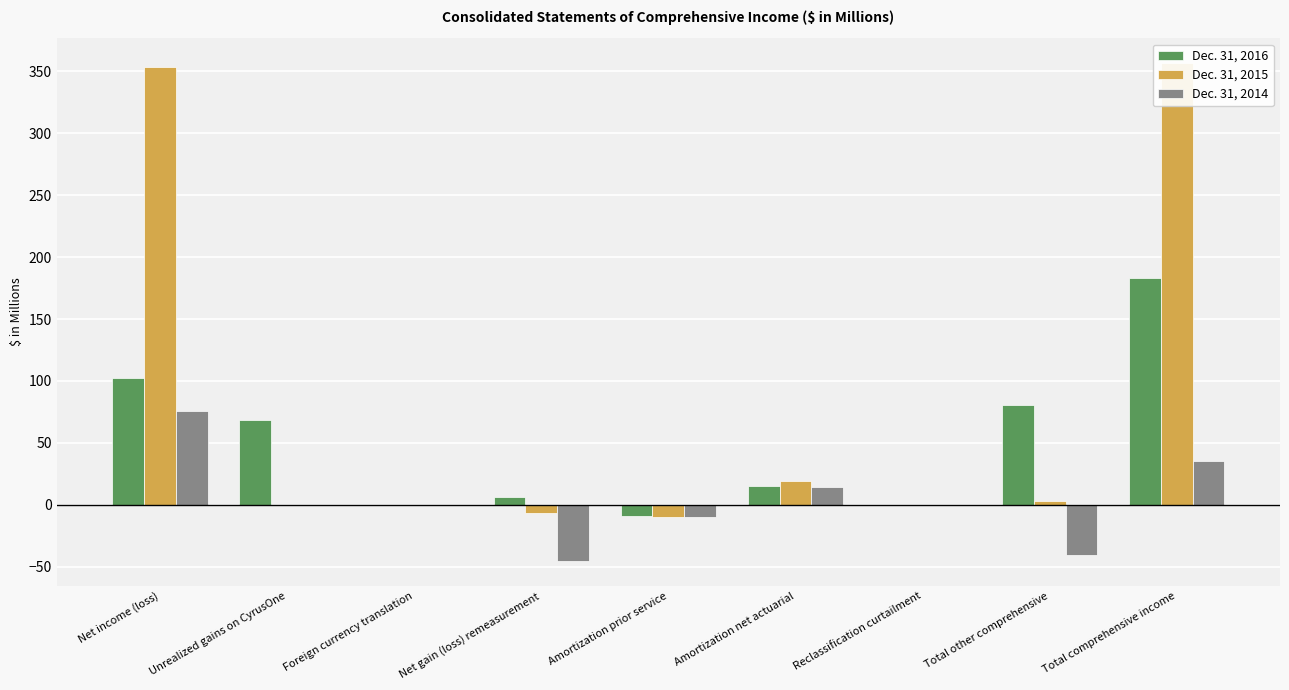

What is the difference between the maximum and minimum values in the Dec. 31, 2016 series?

192.2